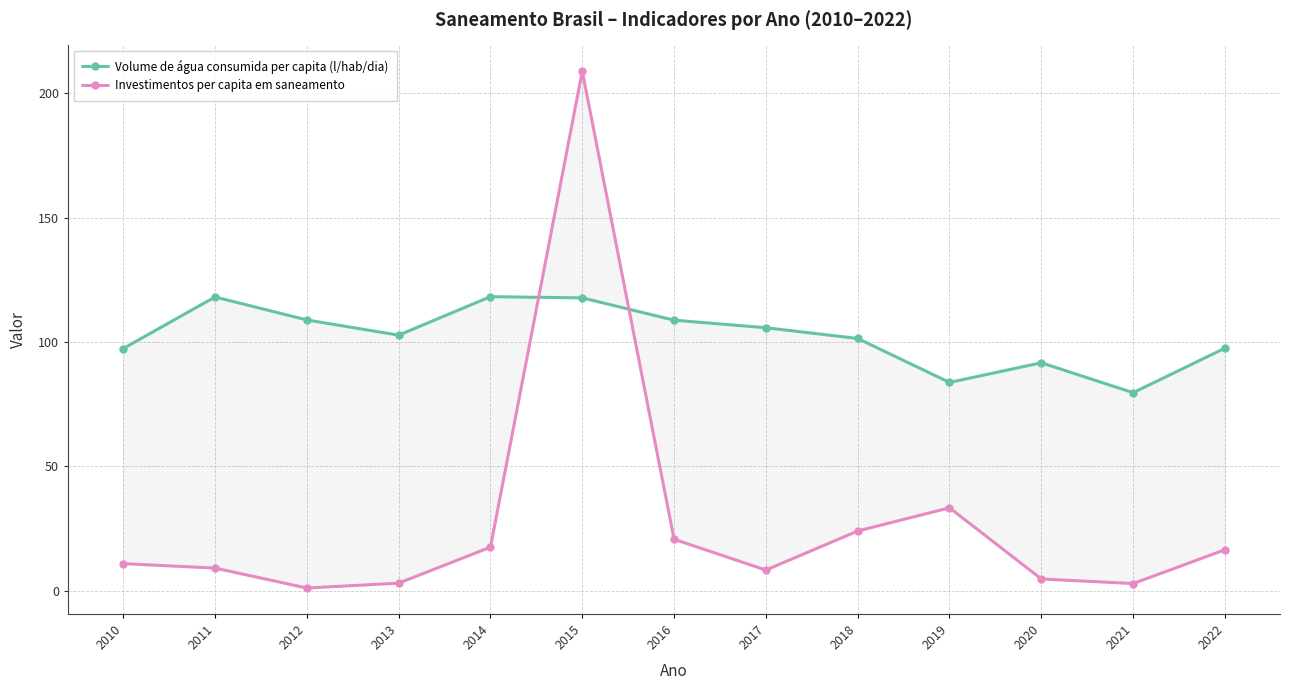

The value of Investimentos per capita em saneamento at 2010 is 6.7. True or false?

False